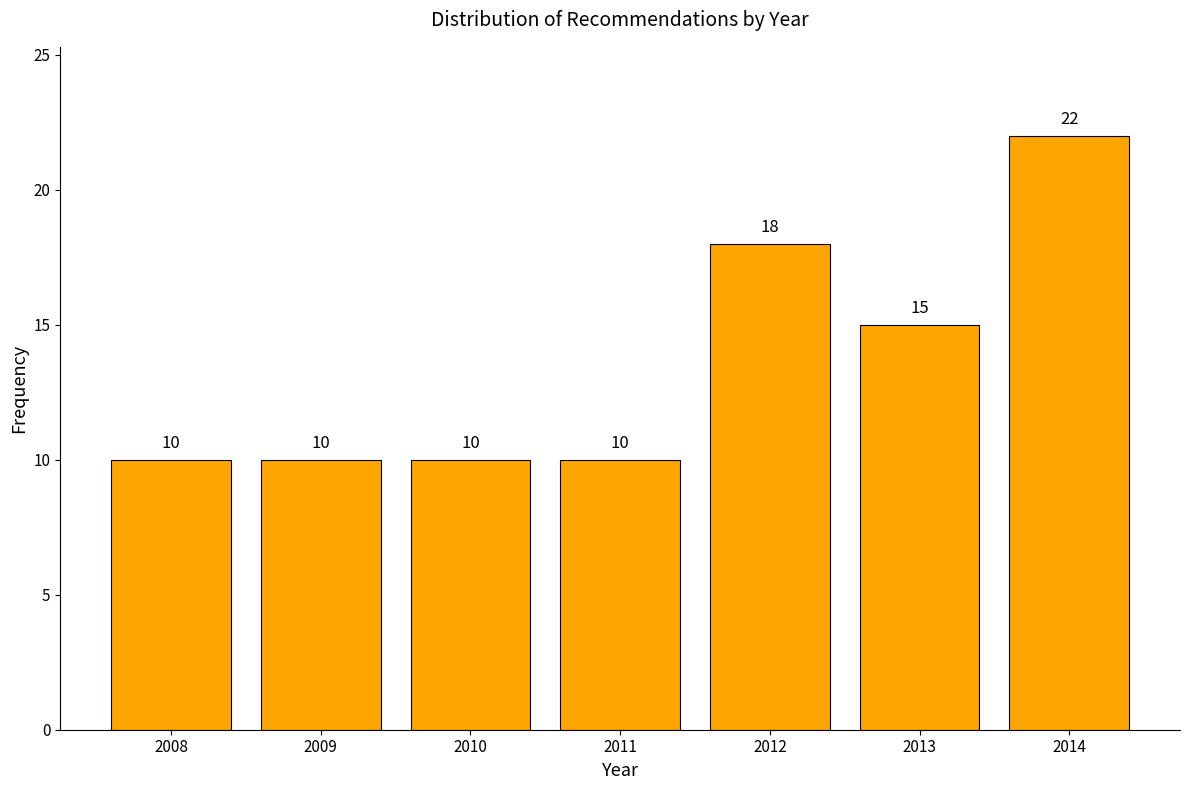

Reading left to right, what are all the values shown in this chart?

2008=10	2009=10	2010=10	2011=10	2012=18	2013=15	2014=22